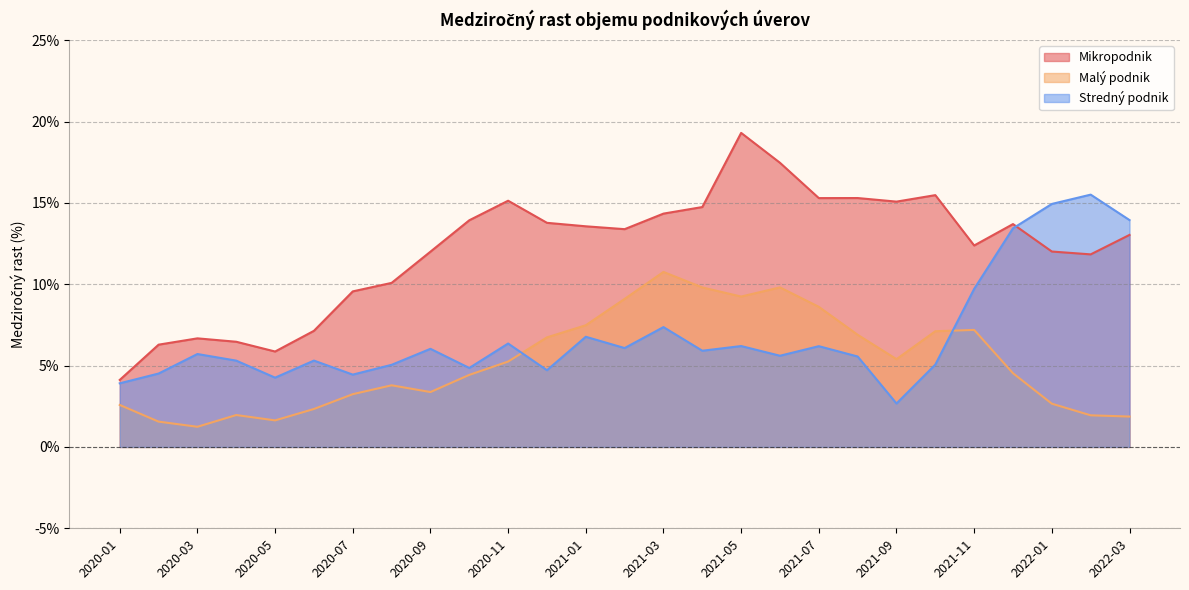

How many lines are shown in the chart?

3